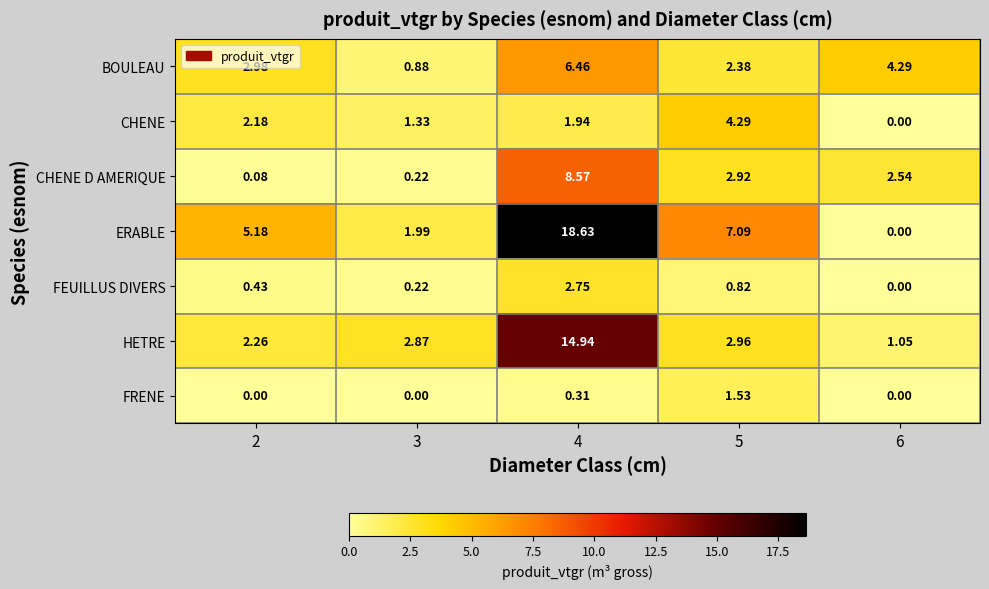

Is the value of HETRE at 2 greater than the value of BOULEAU at 2?

No